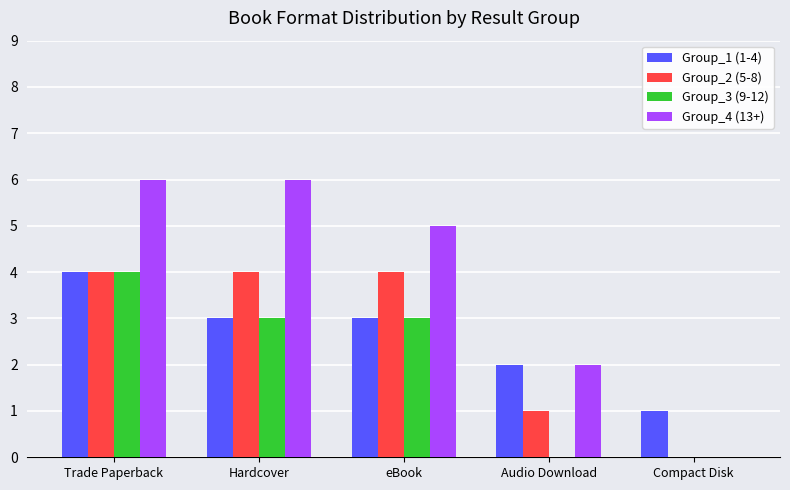

Which series has the widest spread of values?

Group_4 (13+)